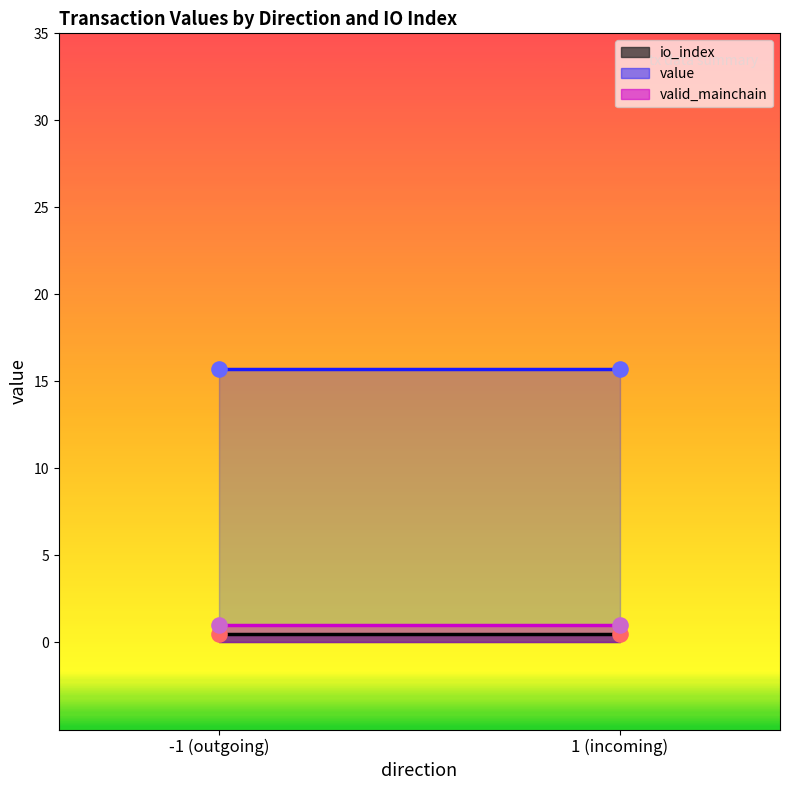

Which series has the largest total across all categories?

value